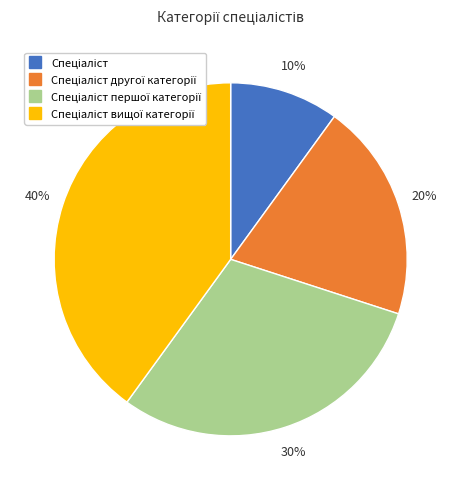

To the nearest percent, what is the average slice percentage?

25%